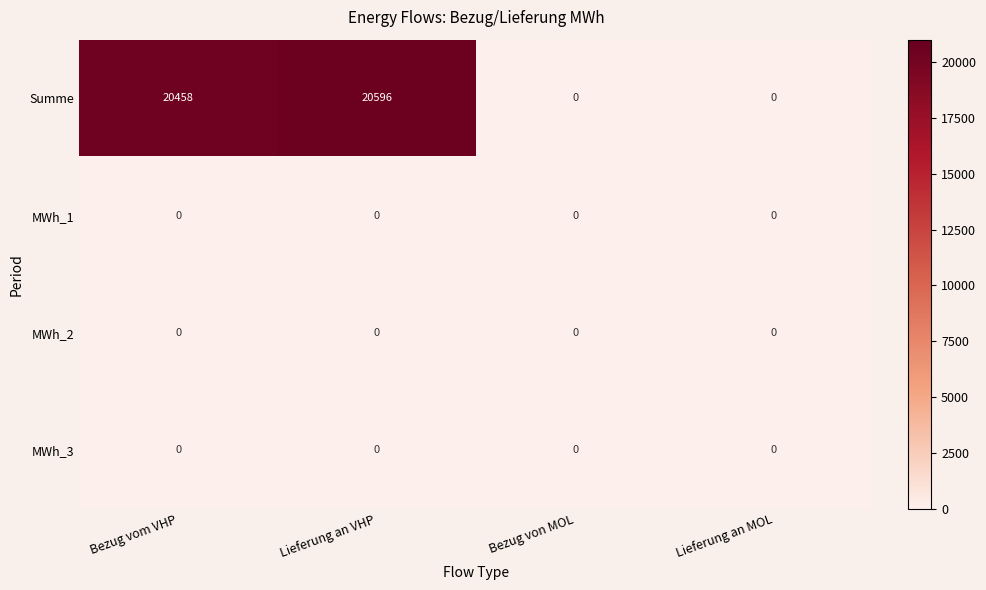

The value of Summe at Bezug vom VHP is 20458. True or false?

True